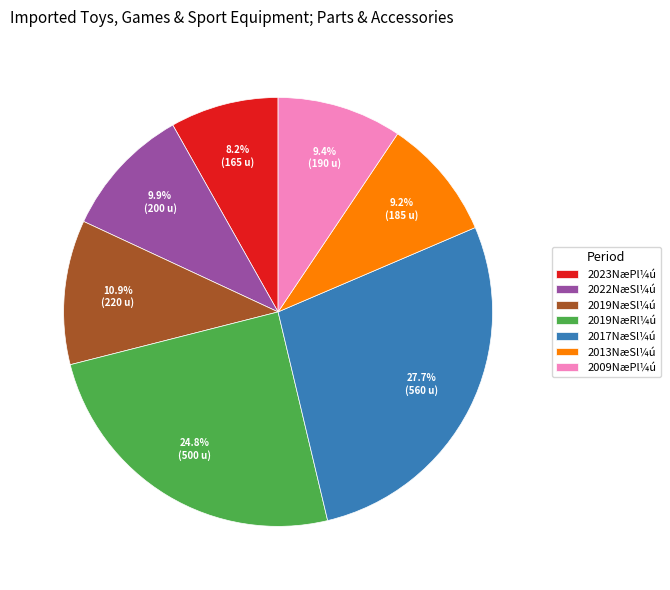

What percentage is NOT represented by 2009NæPl¼ú?

90.6%